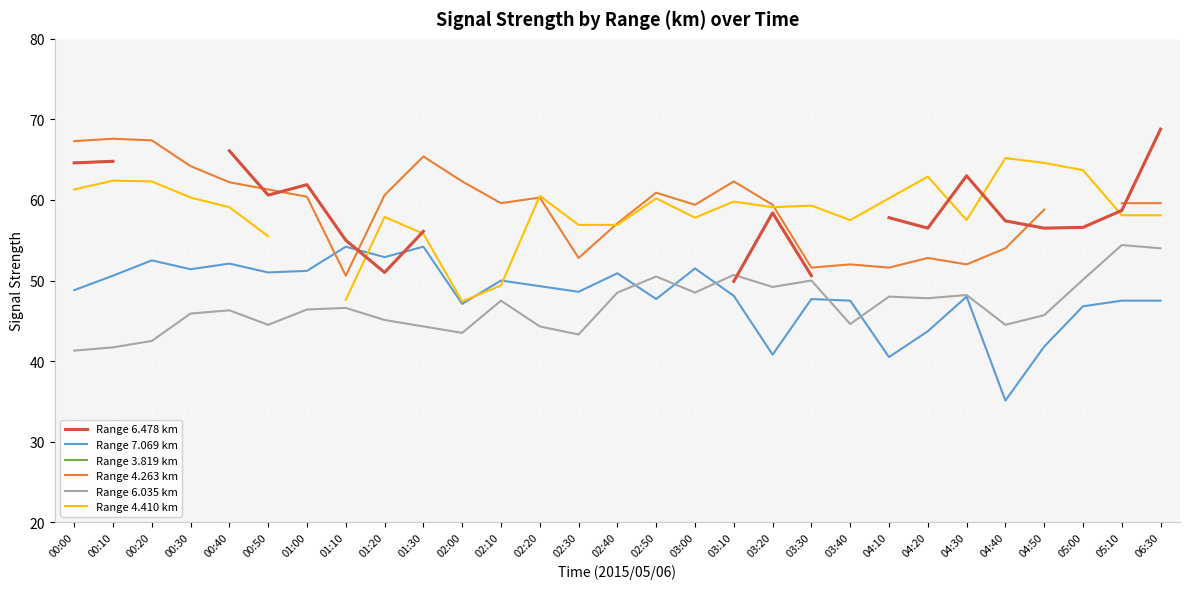

What position from the left is 01:00?

7